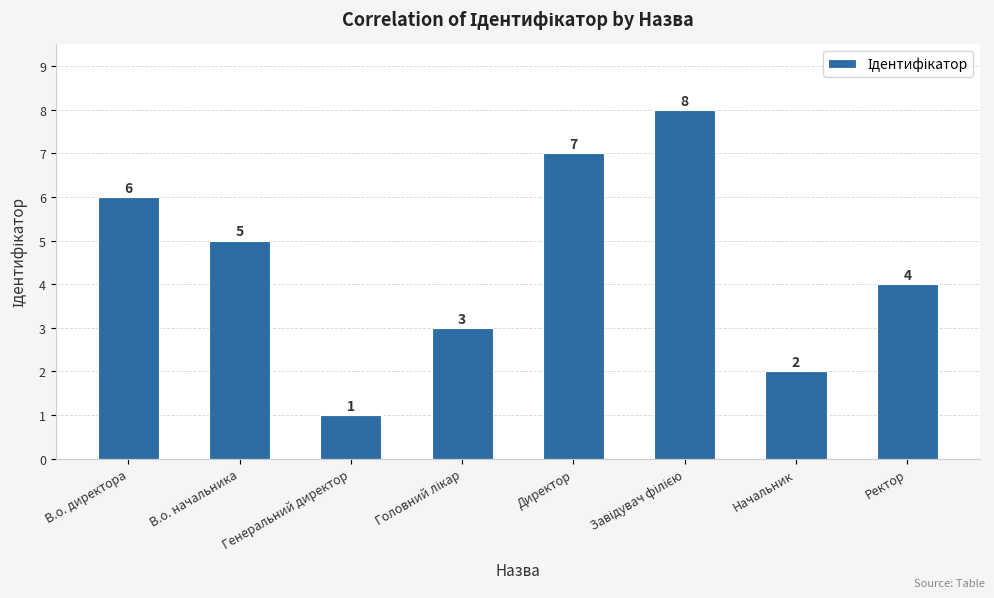

Approximately how many times larger is the value at Ректор compared to Генеральний директор?

4.0